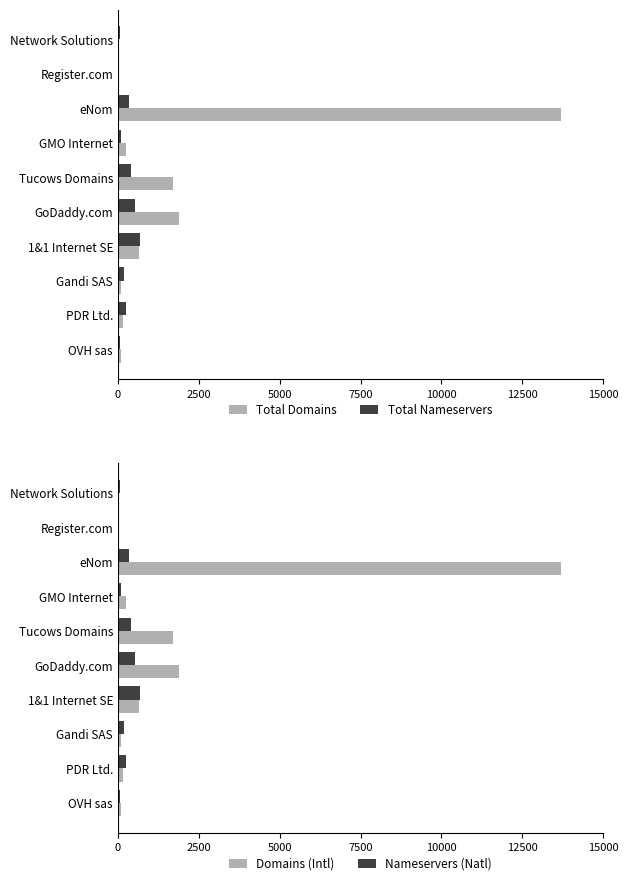

How many data points does each series have?

10